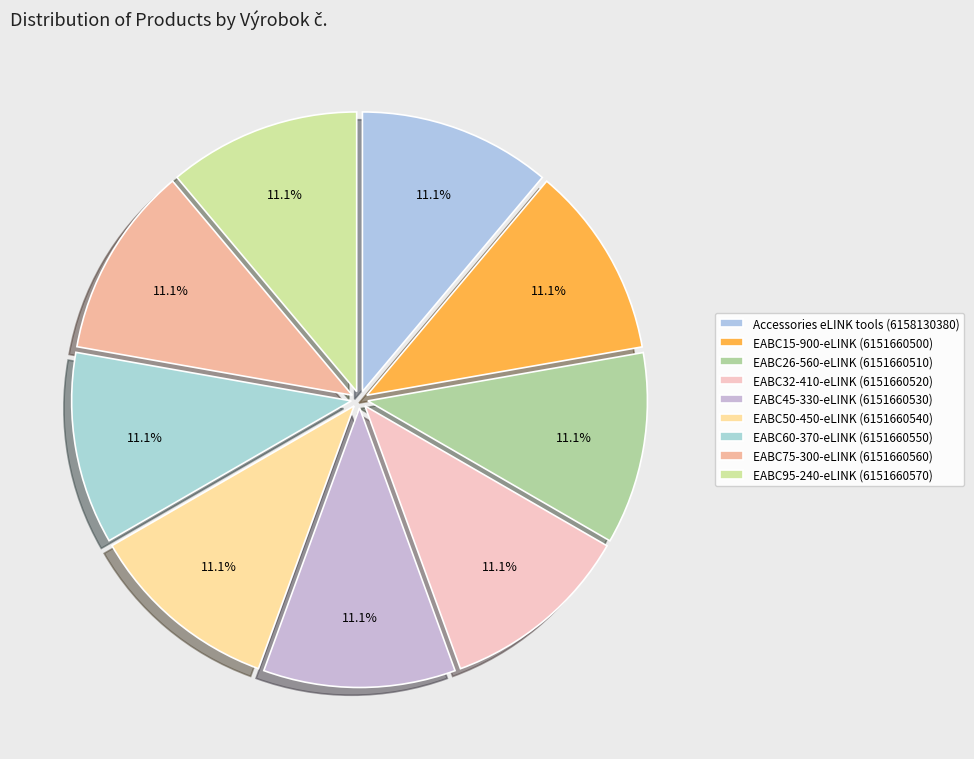

How many slices are in this pie chart?

9